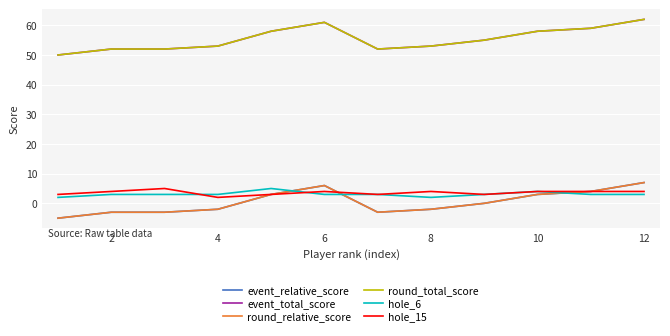

Does the chart display data point markers on the line(s)?

No